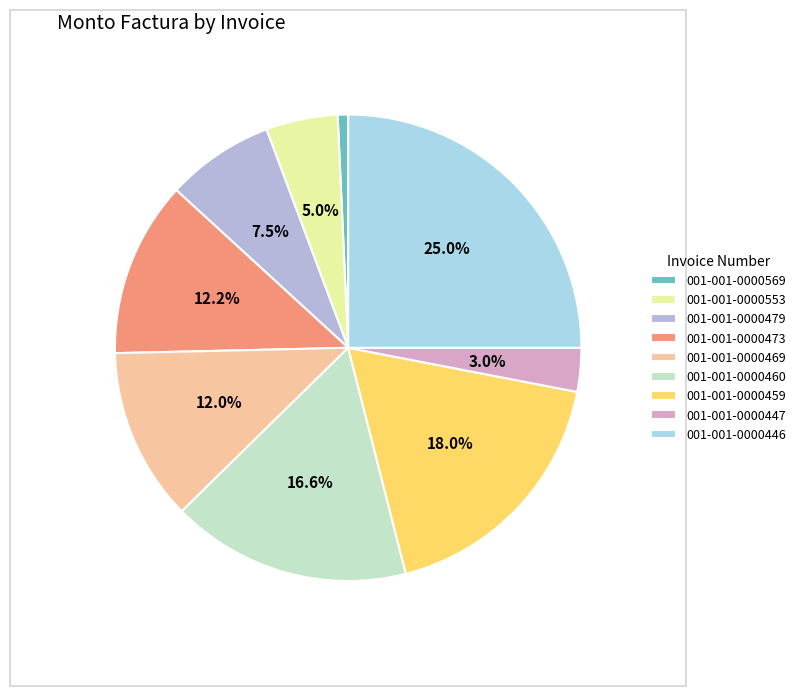

What is the smallest slice in the pie chart?

001-001-0000569